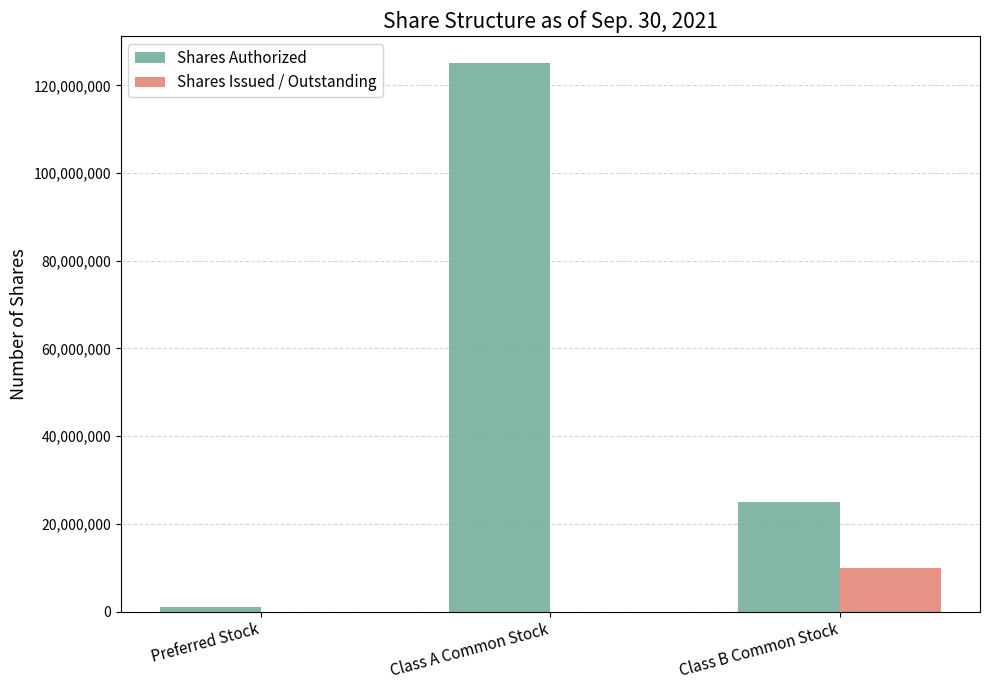

Is it true that Shares Authorized equals 25000000 at Class B Common Stock?

True